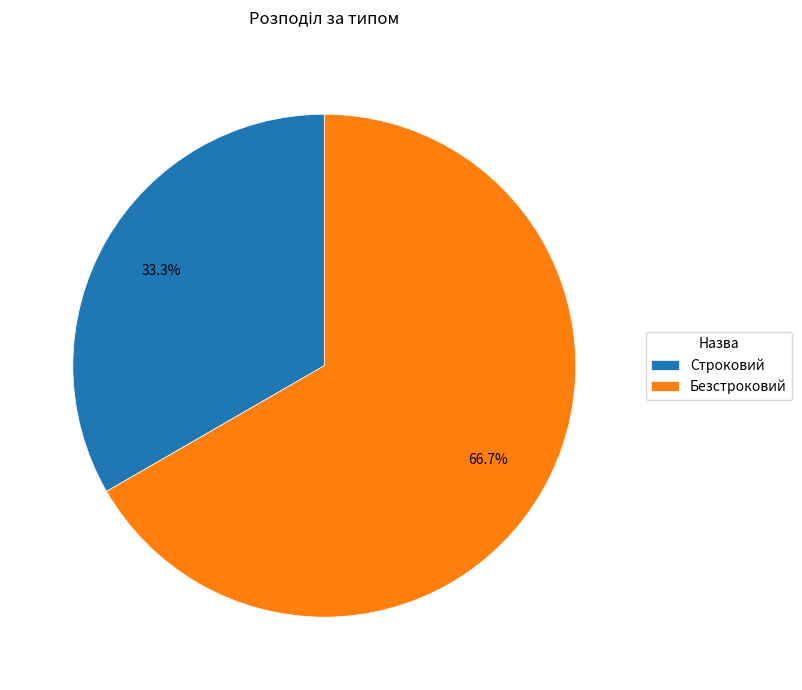

To the nearest percent, what is the difference between the largest and smallest slice percentages?

33%